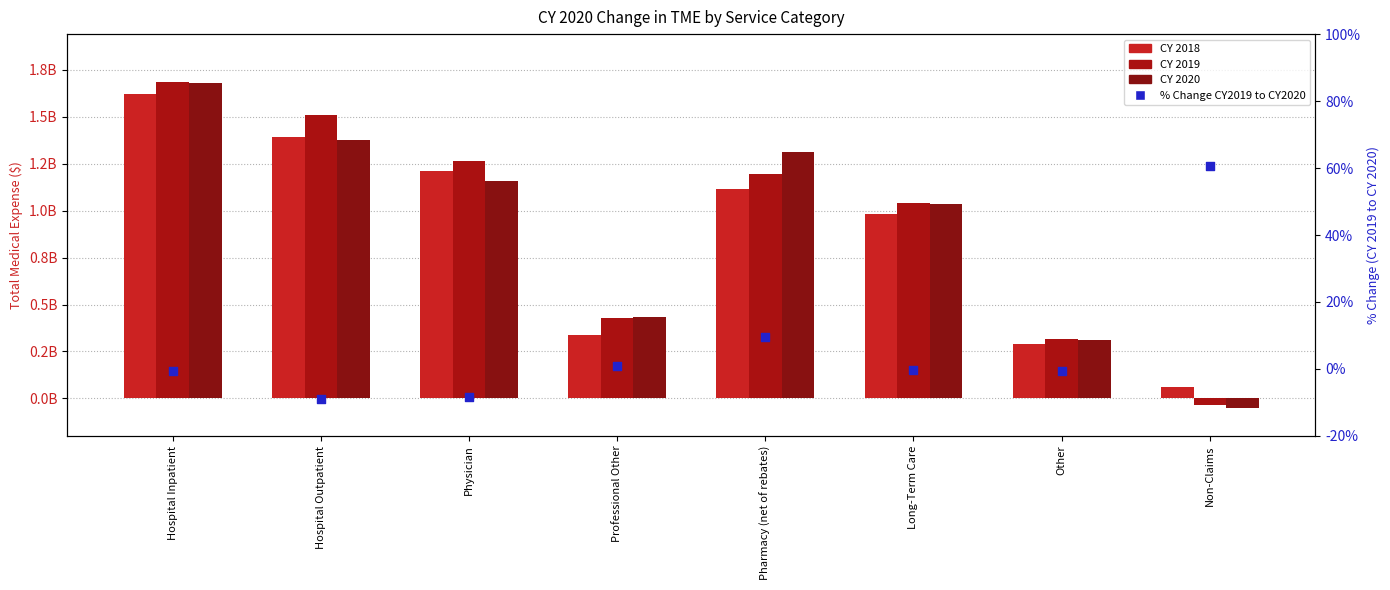

What is the total value across all series at Hospital Outpatient?

4277063936.2